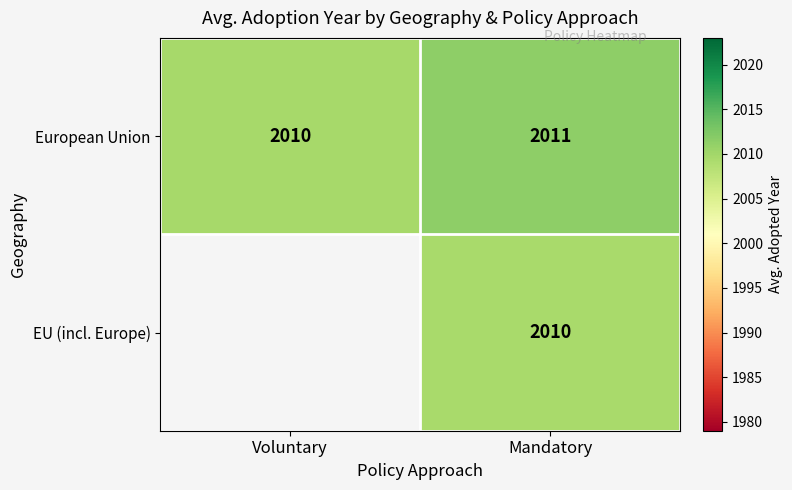

What is the maximum value for European Union?

2011.0